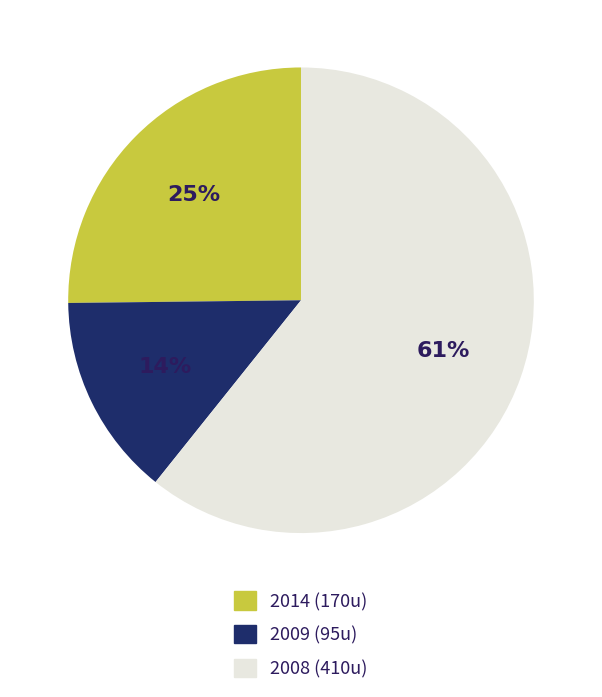

To the nearest percent, what is the average slice percentage?

33%